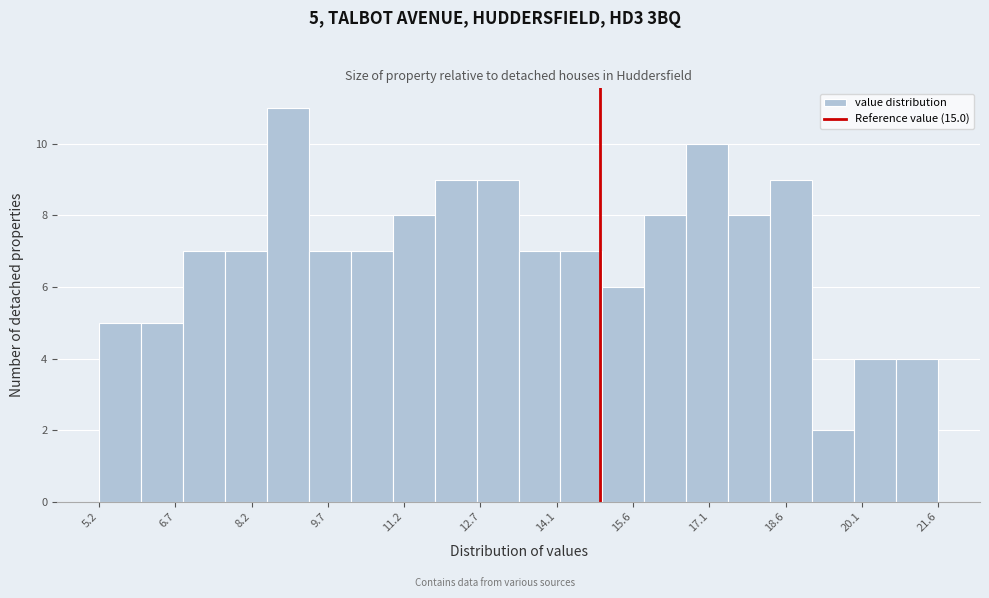

Over which range of the x-axis is the bar tallest?

8.48 to 9.30